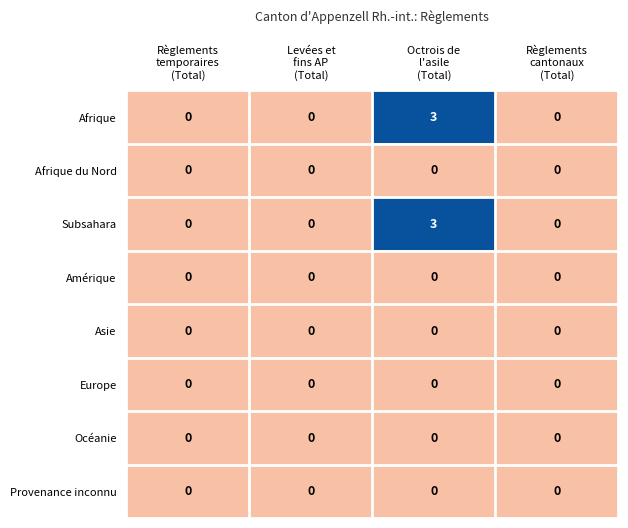

At how many categories does at least one series exceed 1?

1